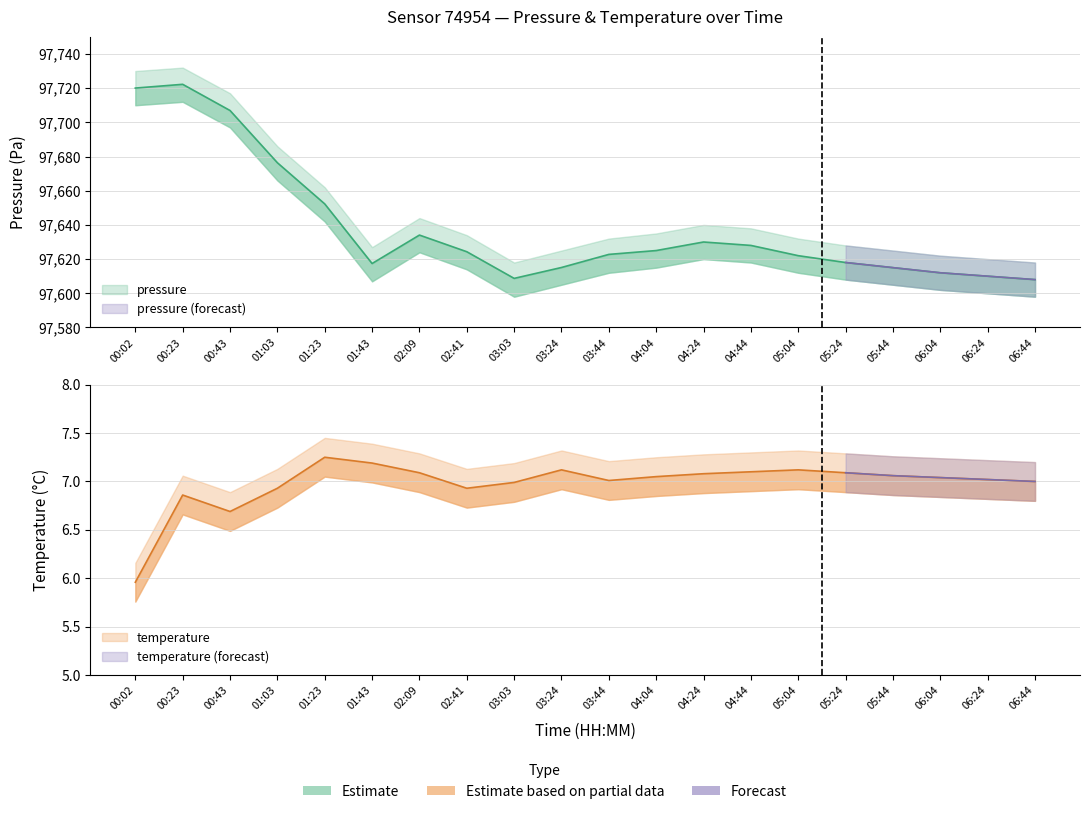

What is the total value across all series at 05:24?

97625.1